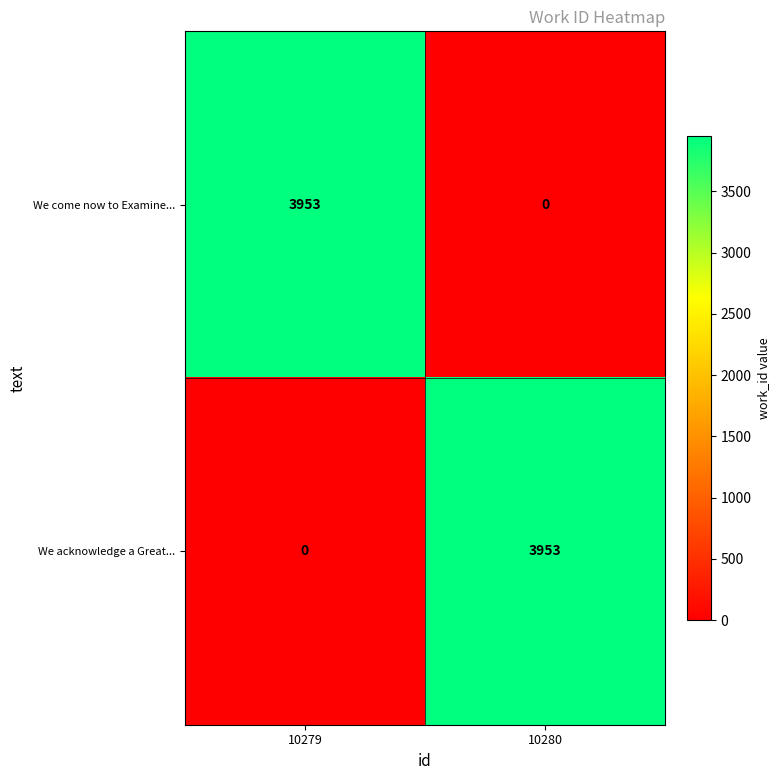

At which label is We come now to Examine... closest to 1976?

10280